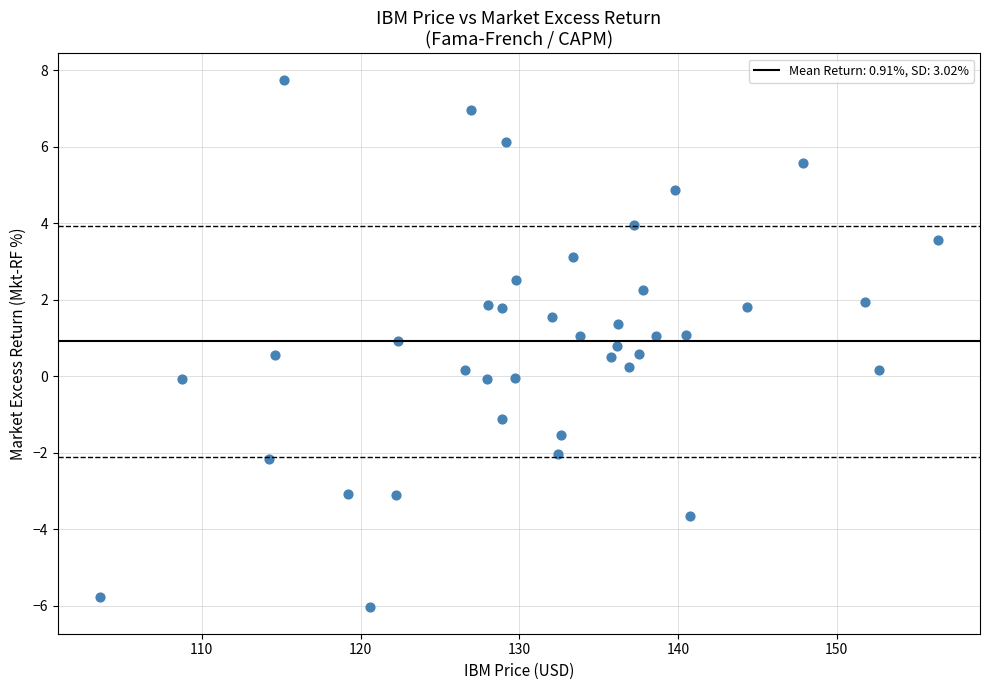

What is the range of X values (max minus min)?

52.8